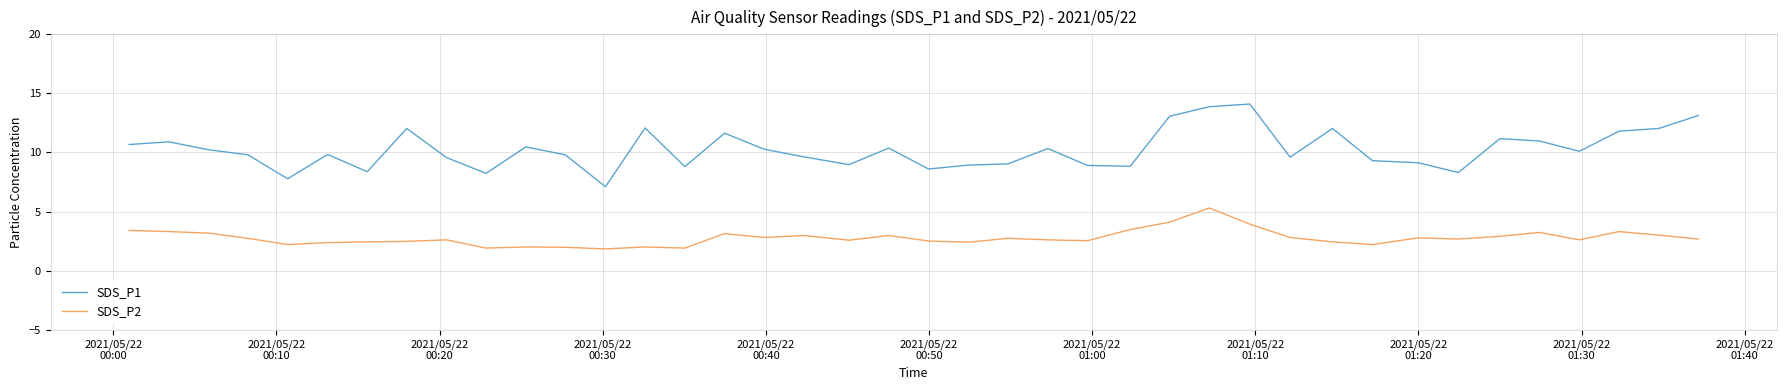

What are all the series names shown in the legend?

SDS_P1, SDS_P2